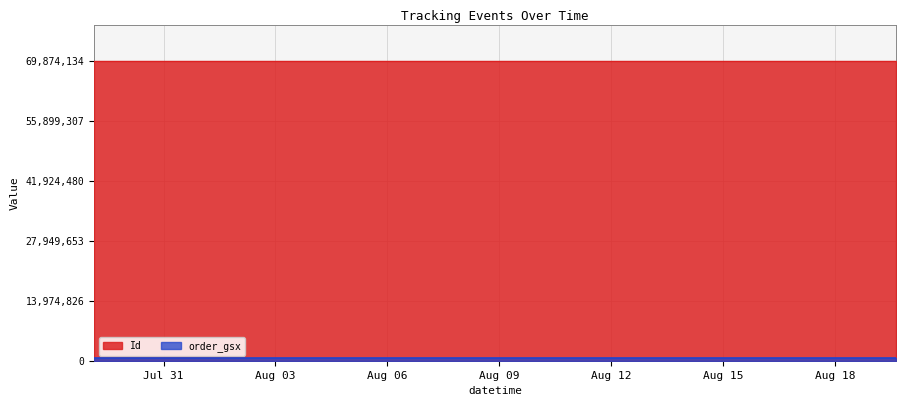

True or false: Id and order_gsx cross at least once.

False